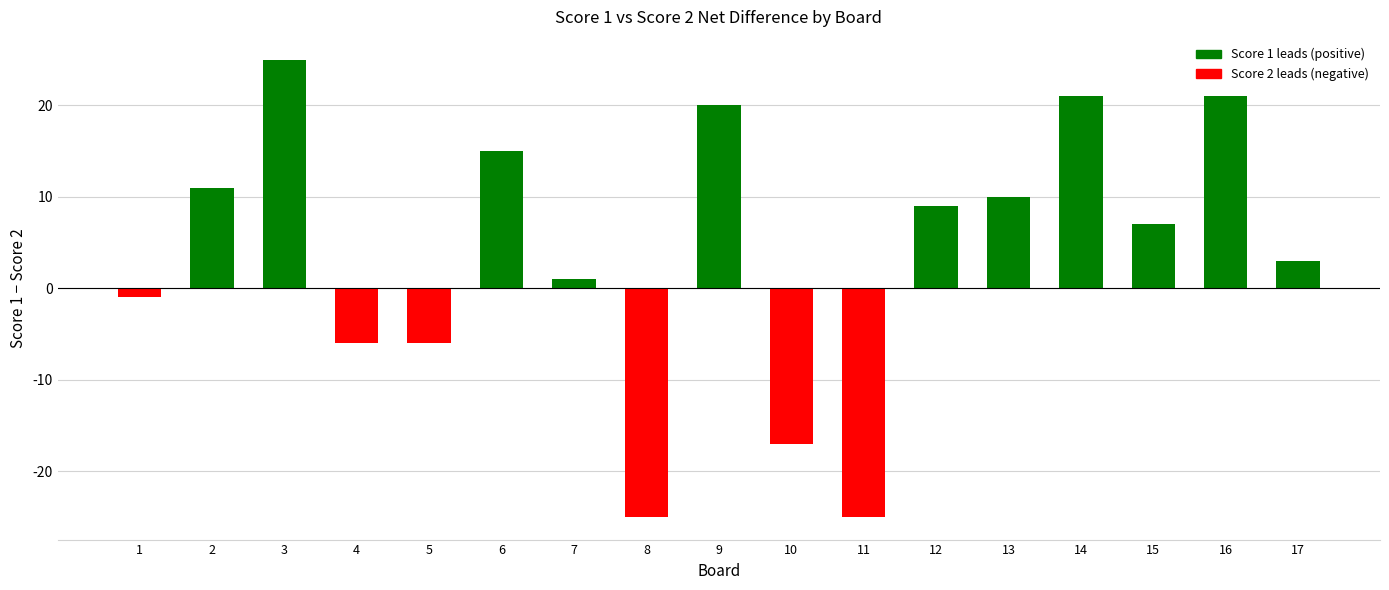

Reading left to right, extract all data points from this chart.

-1	11	25	-6	-6	15	1	-25	20	-17	-25	9	10	21	7	21	3